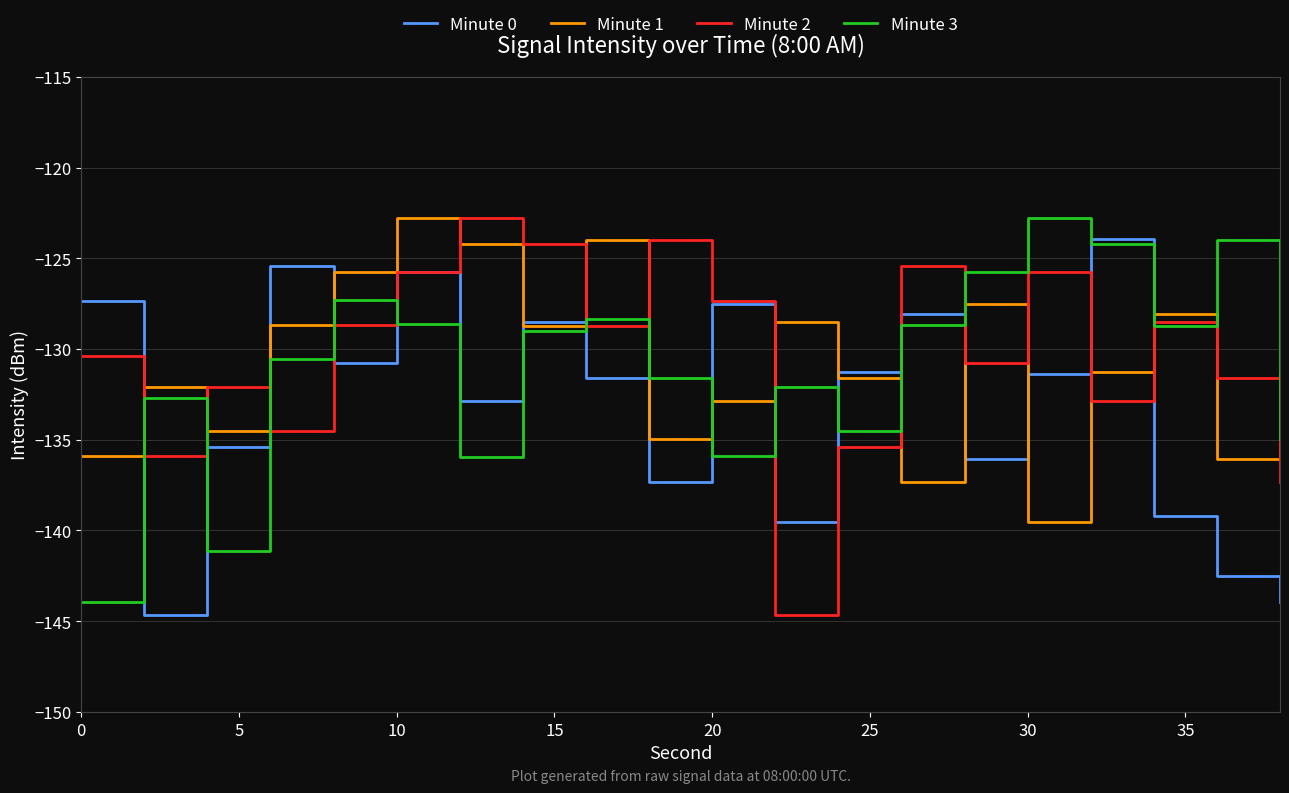

What is the greatest value displayed?

-122.8